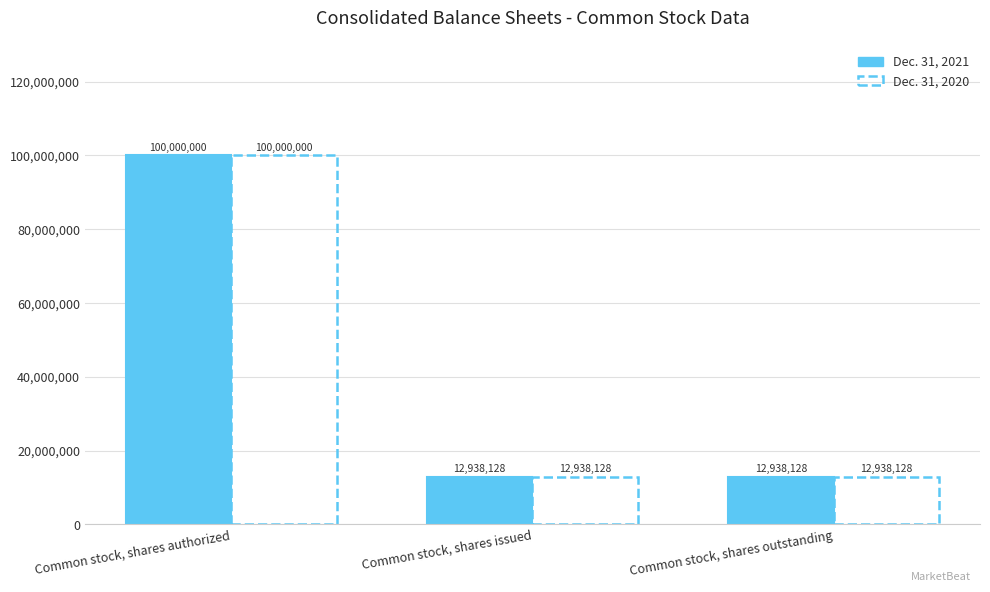

At how many categories does at least one series exceed 16384617?

1